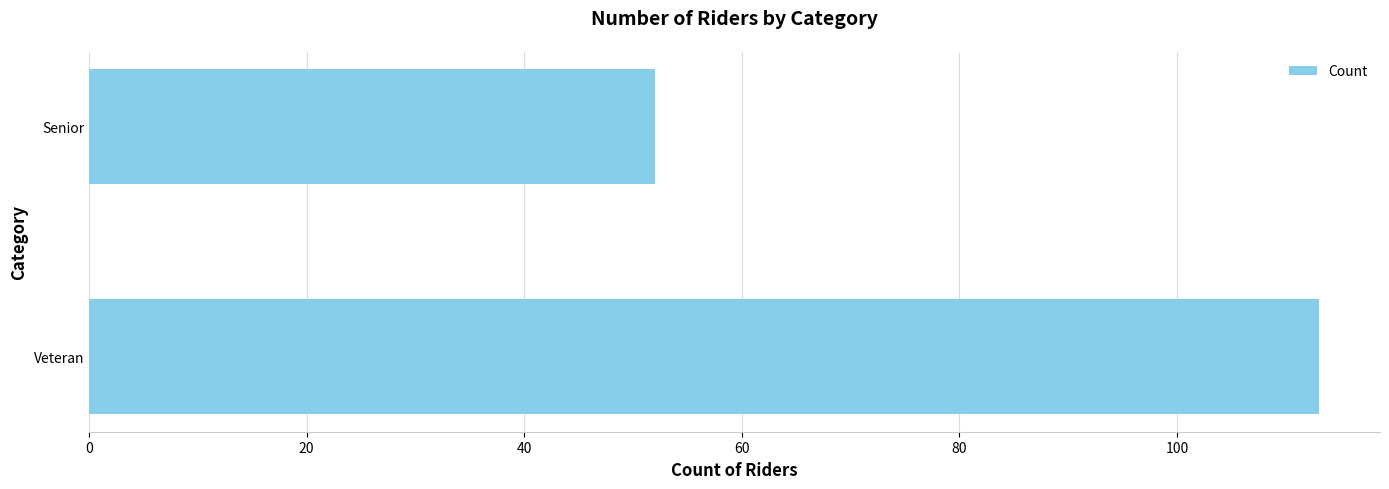

The value at Veteran is 54. True or false?

False